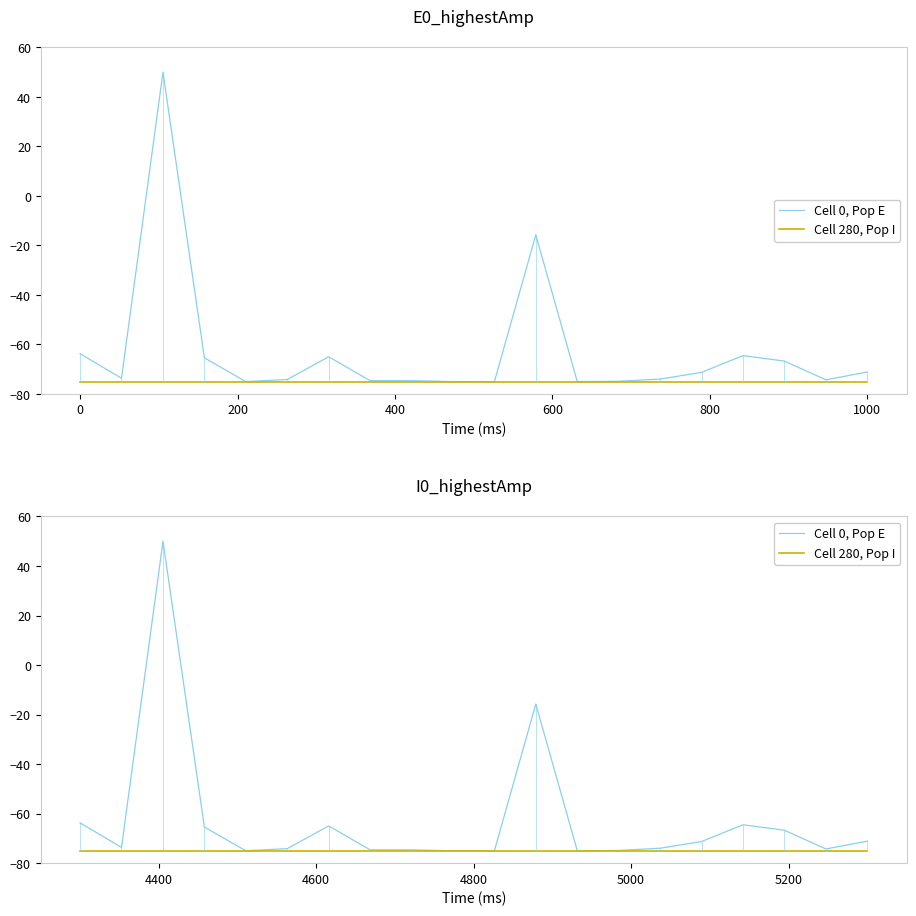

How many values in the Cell 0, Pop E series exceed -73?

9